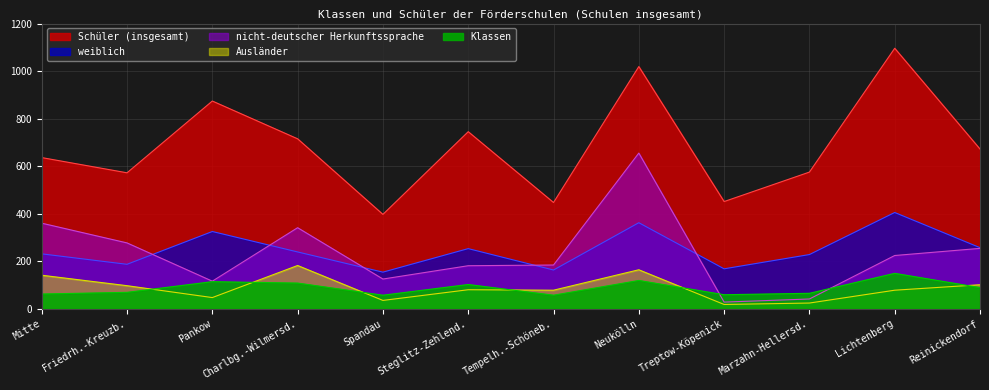

Is the value of Schüler (insgesamt) at Lichtenberg greater than the value of nicht-deutscher Herkunftssprache at Pankow?

Yes